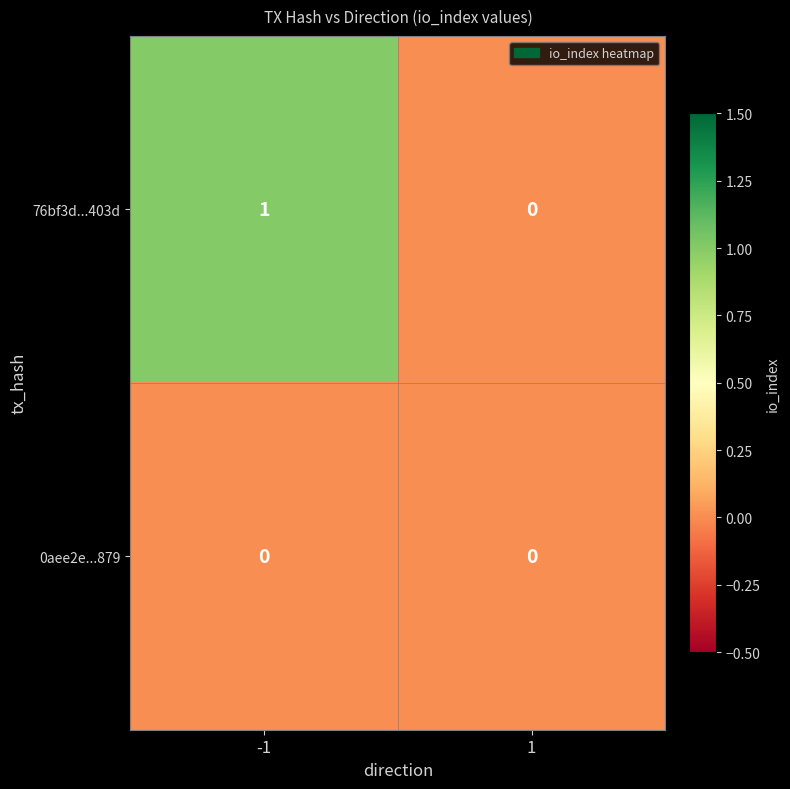

Reading left to right, transcribe all the data shown in this chart.

76bf3d...403d: -1=1	1=0
0aee2e...879: -1=0	1=0